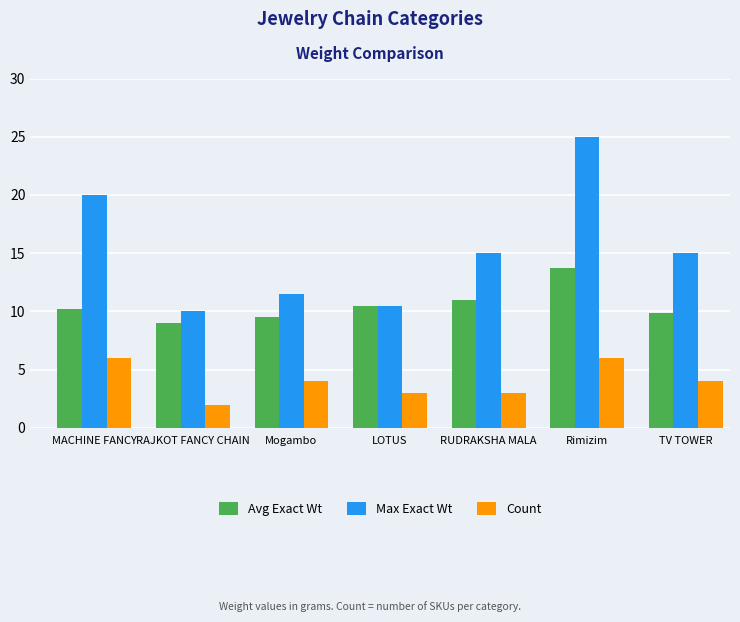

Between RAJKOT FANCY CHAIN and Rimizim, which series saw the biggest shift?

Max Exact Wt